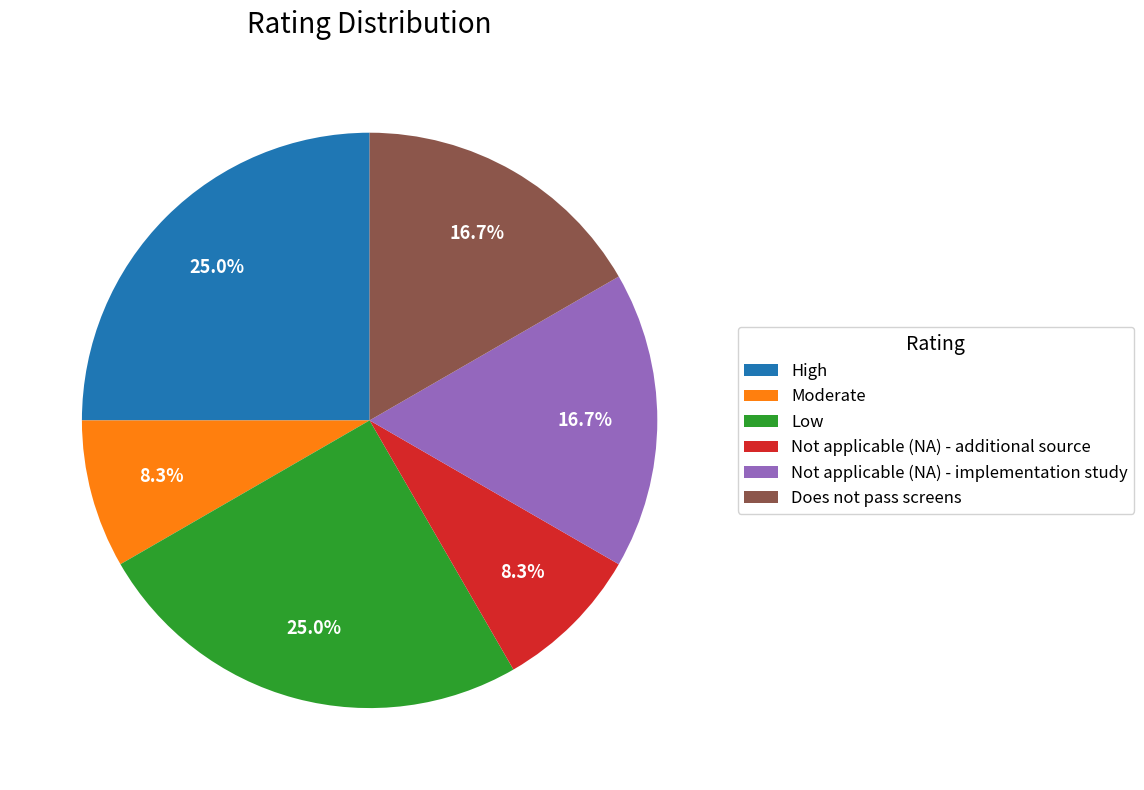

The Moderate slice represents 8% of the pie. True or false?

True